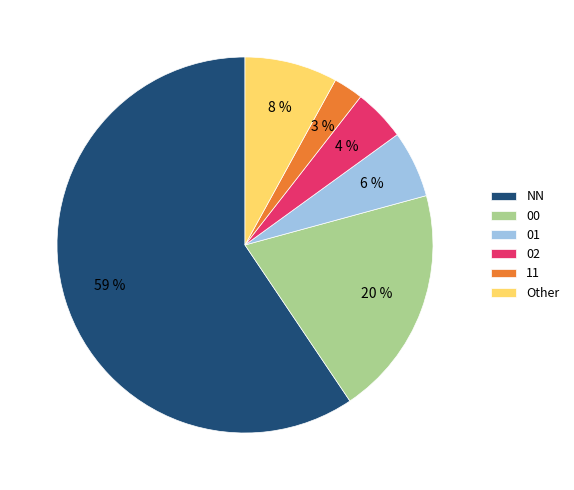

What percentage is the 02 slice, to the nearest percent?

4%